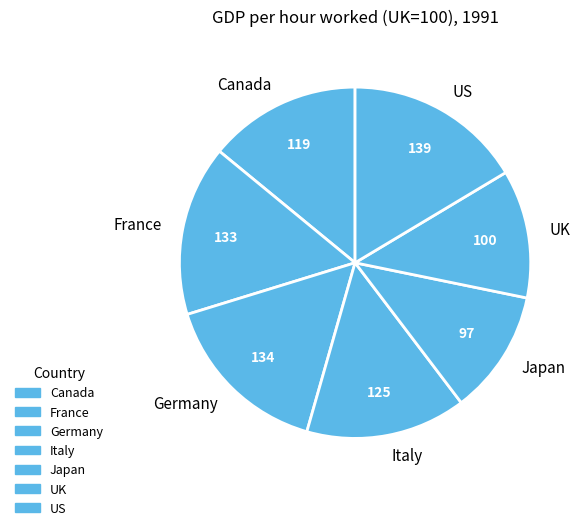

Is there a majority slice in this chart?

No